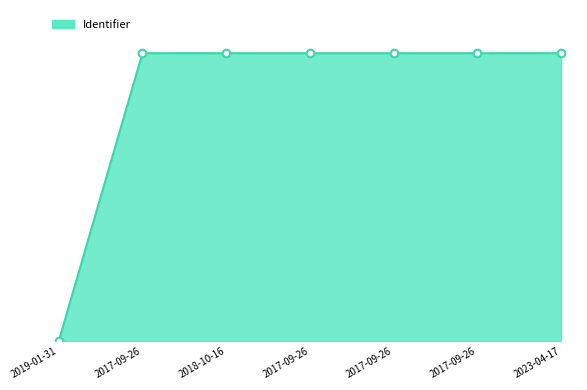

Approximately how many times larger is the value at 2023-04-17 compared to 2017-09-26?

1.0